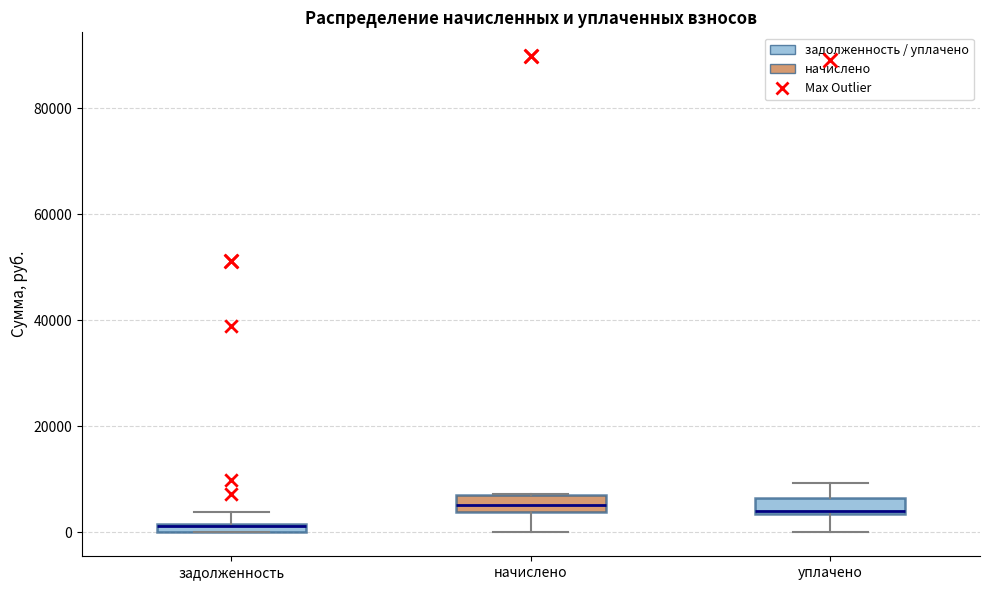

Which box's median line is the lowest?

задолженность